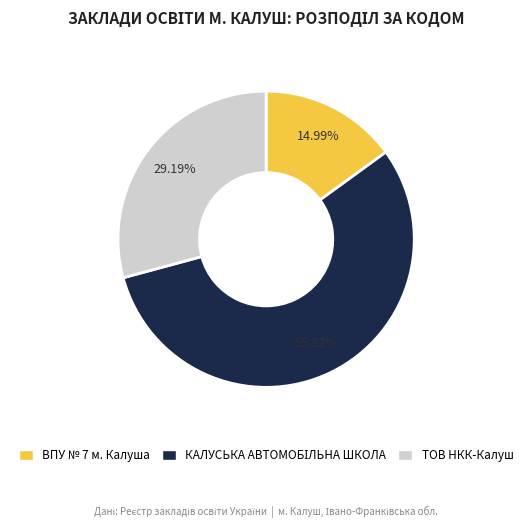

Is there any slice that represents more than half of the pie?

Yes